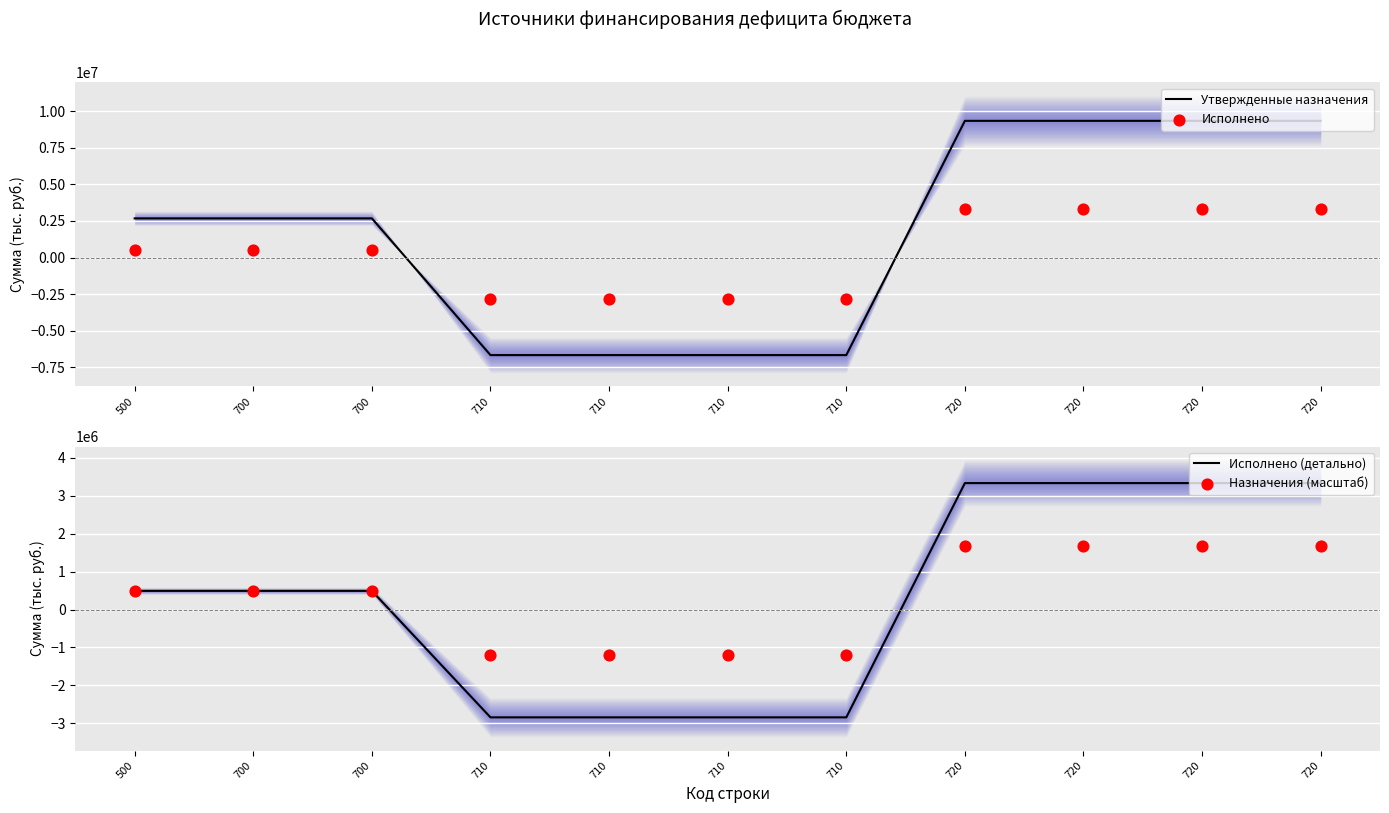

At which category is the sum across all series the highest?

720